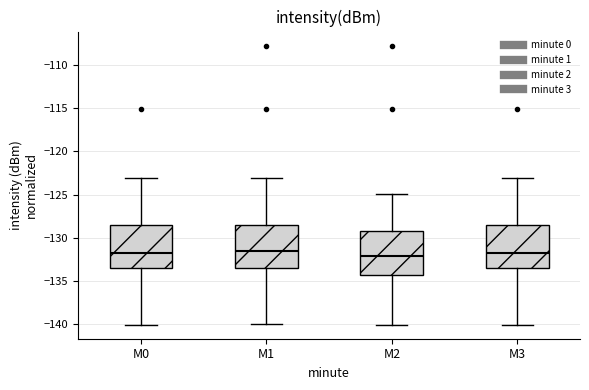

Reading left to right, transcribe this box plot: for each box, give where its median line is, the range the box spans, and where its two whiskers end, as read against the y-axis. The values are not printed on the chart, so give them approximately, as read against the axis.

M0: median -131.5, box -133.5 to -128.5, whiskers -140.0 to -123.0
M1: median -131.5, box -133.5 to -128.5, whiskers -140.0 to -123.0
M2: median -132.0, box -134.5 to -129.0, whiskers -140.0 to -125.0
M3: median -131.5, box -133.5 to -128.5, whiskers -140.0 to -123.0